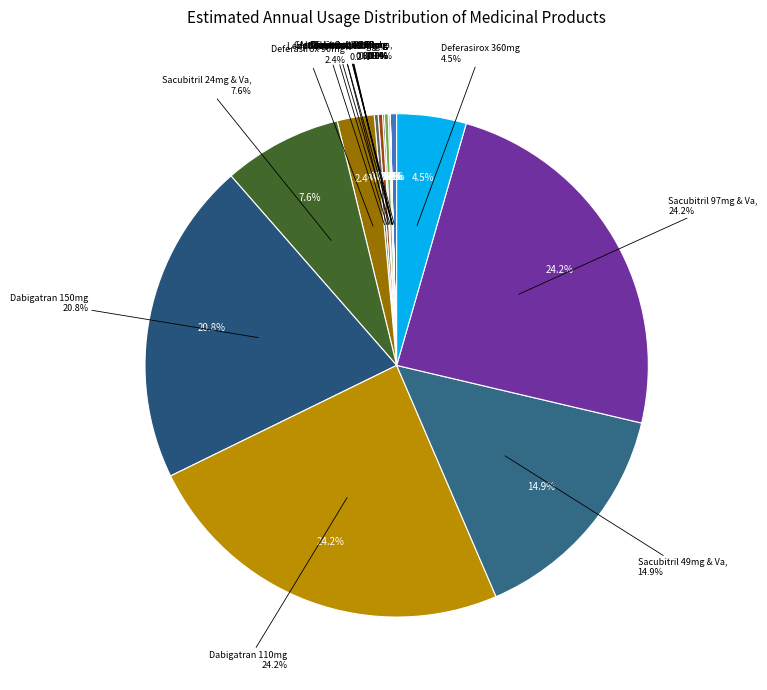

Which category has the smallest portion of the pie?

Golimumab 50mg